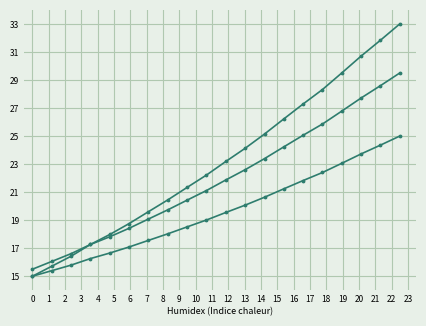

How many distinct data groups are displayed?

3